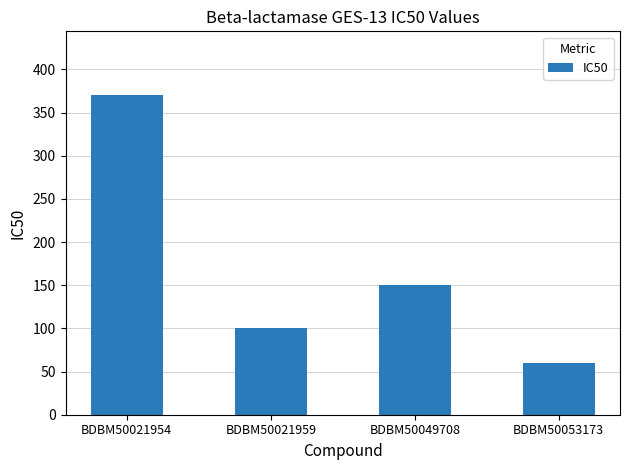

What is the difference between the maximum and minimum values?

310